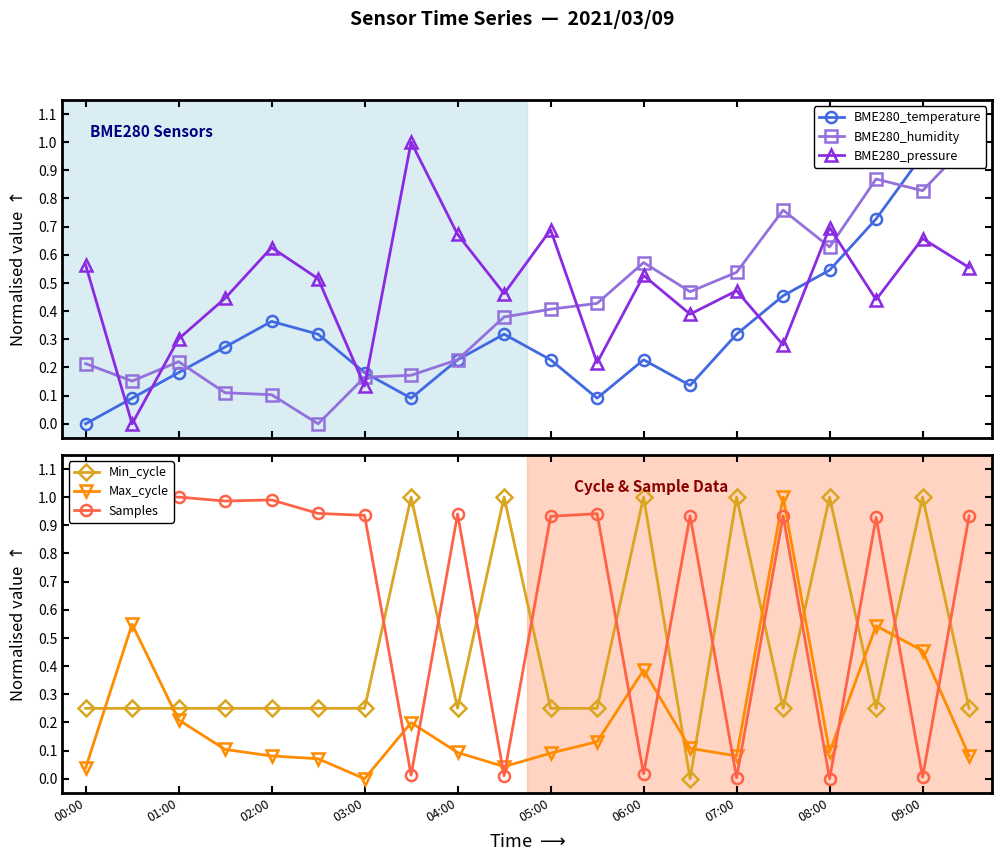

What is the highest value of the BME280_pressure series?

1.0